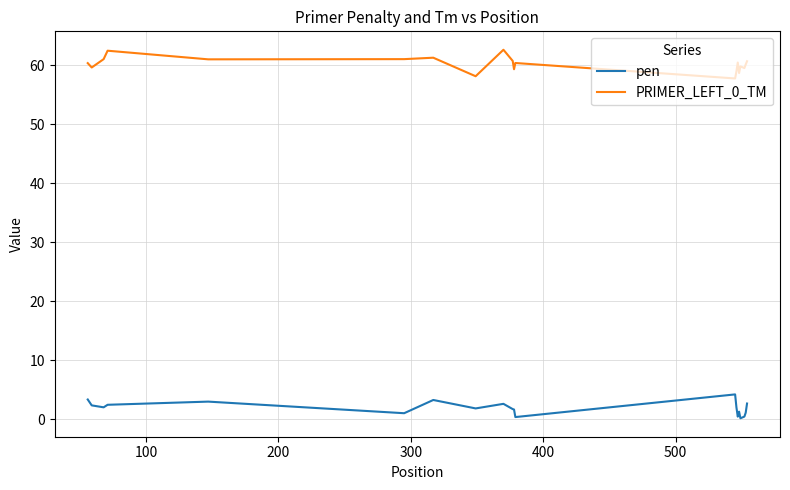

What is the difference between the maximum and minimum values in the PRIMER_LEFT_0_TM series?

4.9